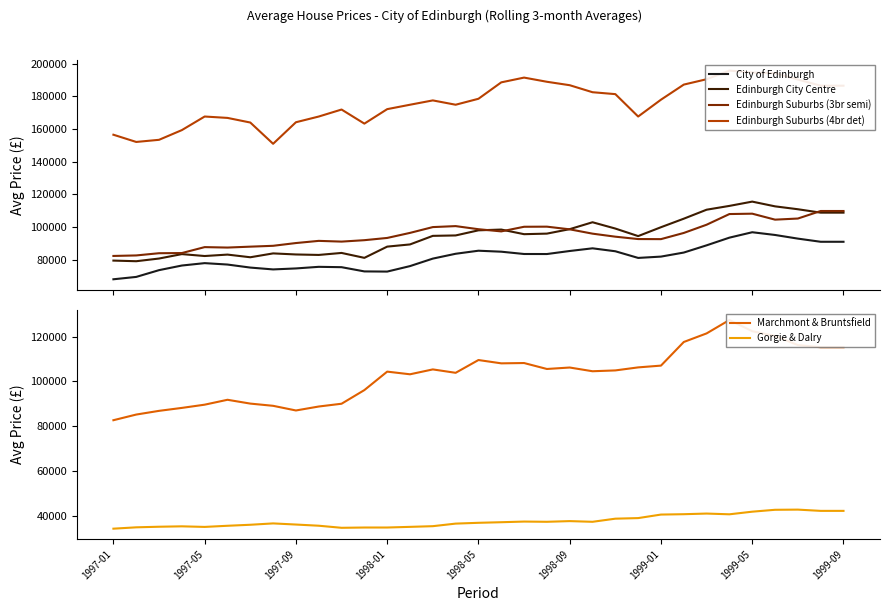

Which has a higher value, 31 or 9?

31